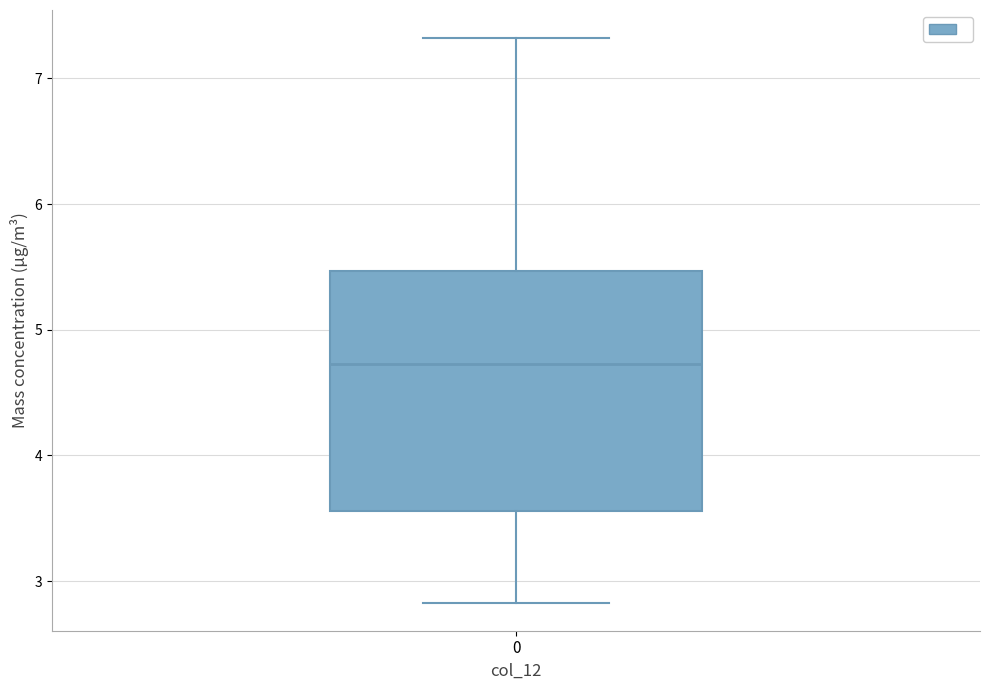

Where is the upper edge of the box at x = 0 on the y-axis? The values are not printed on the chart, so give them approximately, as read against the axis.

5.5